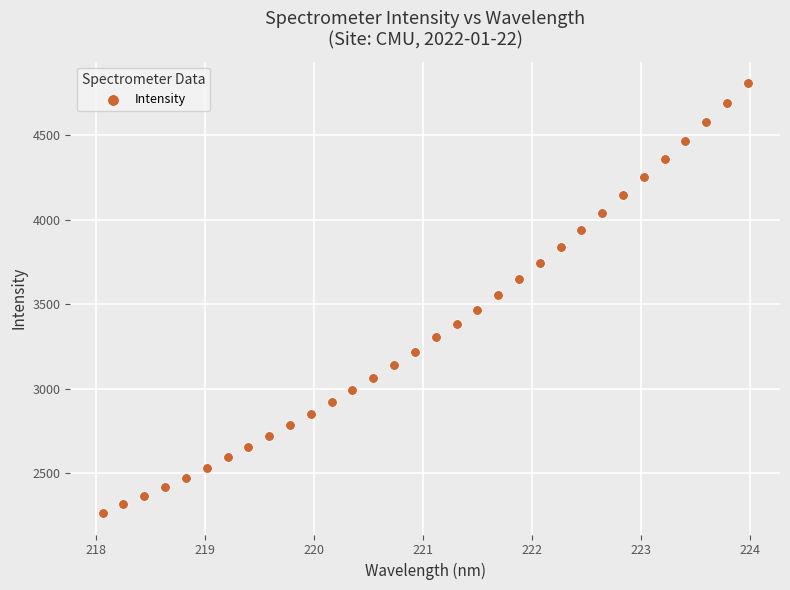

What is the range of X values (max minus min)?

5.9